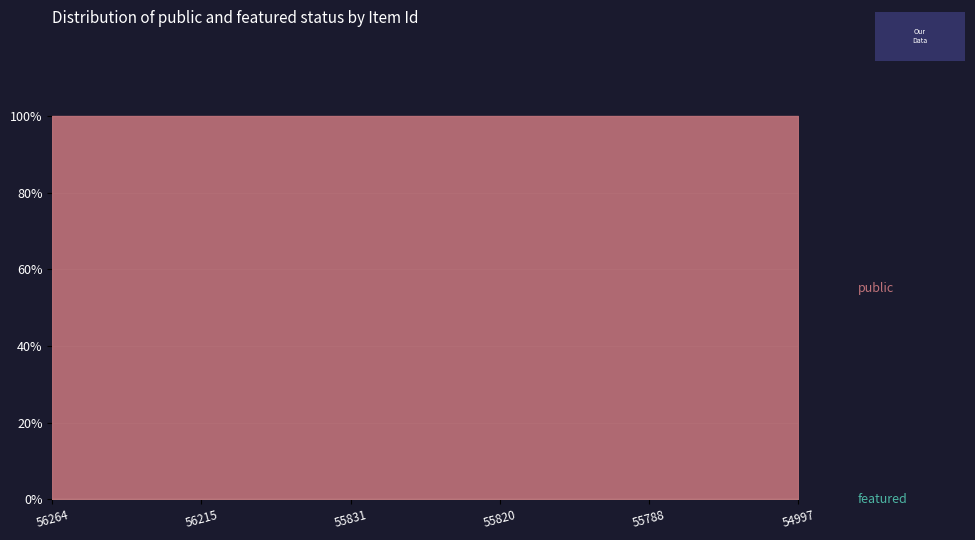

Reading left to right, extract all data points from this chart.

public: 1	1	1	1	1	1
featured: 0	0	0	0	0	0